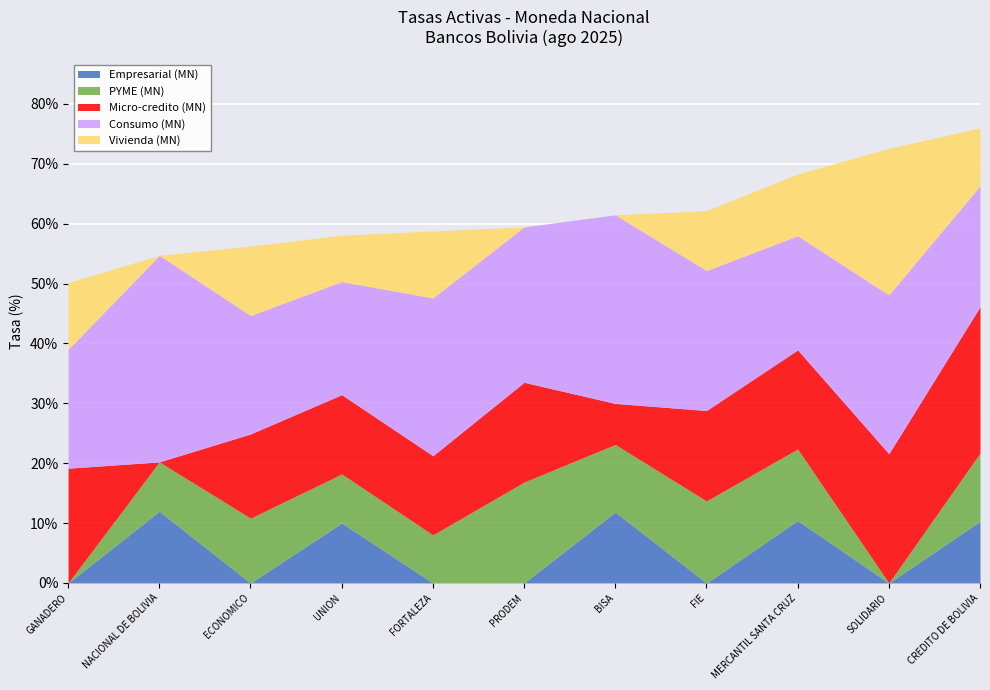

At SOLIDARIO, list the series in order from smallest to largest.

Empresarial (MN), PYME (MN), Micro-credito (MN), Vivienda (MN), Consumo (MN)